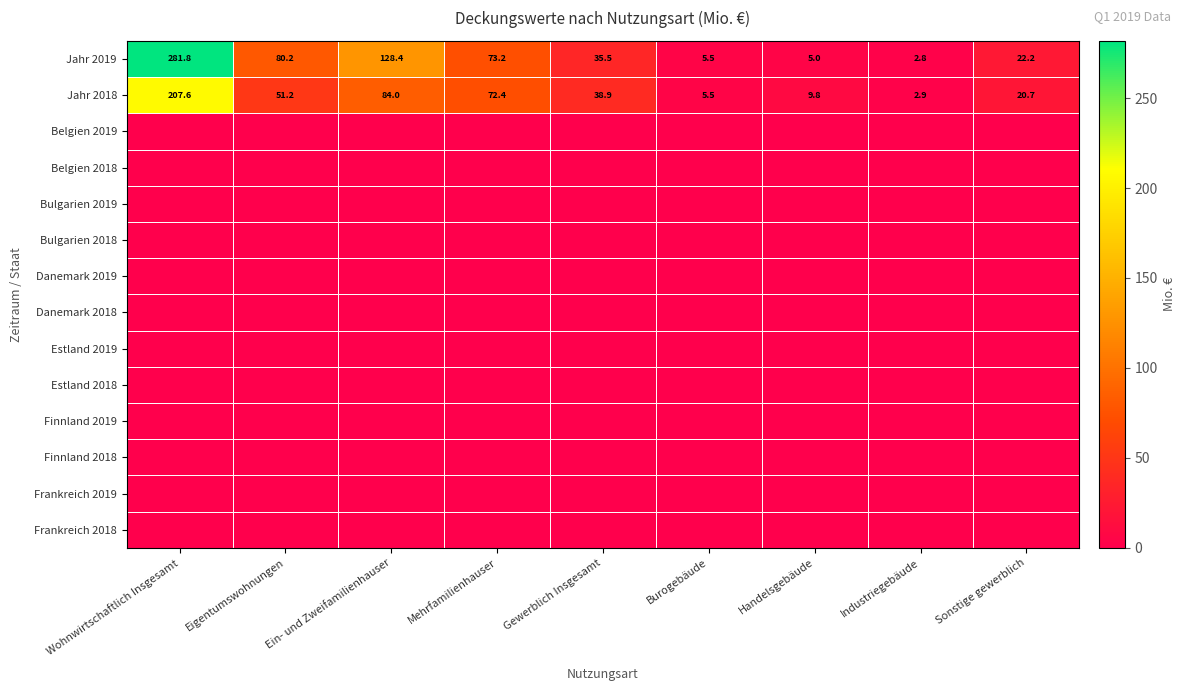

Where does the Jahr 2019 series first go above 35?

Wohnwirtschaftlich Insgesamt